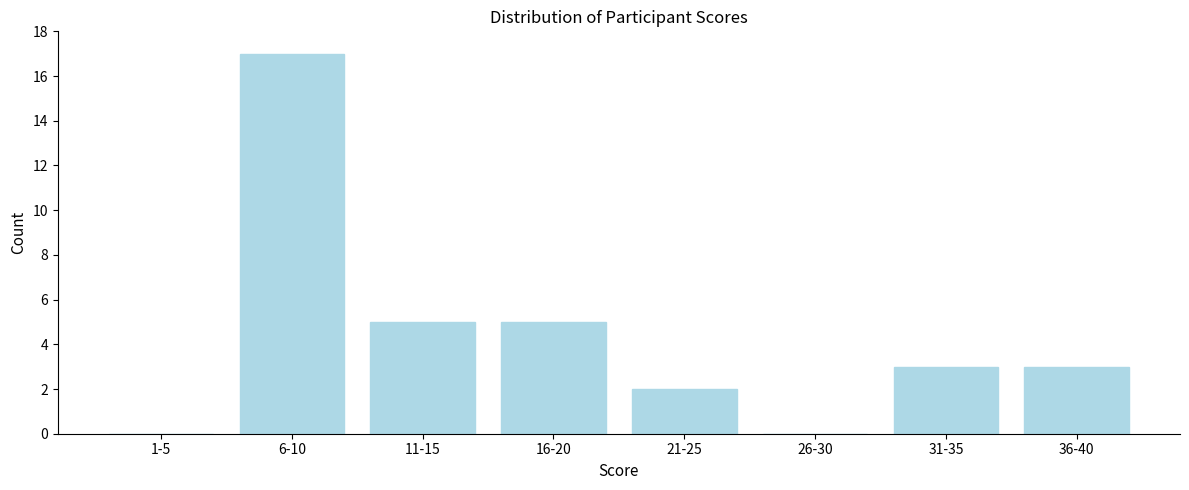

Reading right to left, list all the values displayed in this chart.

36-40=3	31-35=3	26-30=0	21-25=2	16-20=5	11-15=5	6-10=17	1-5=0